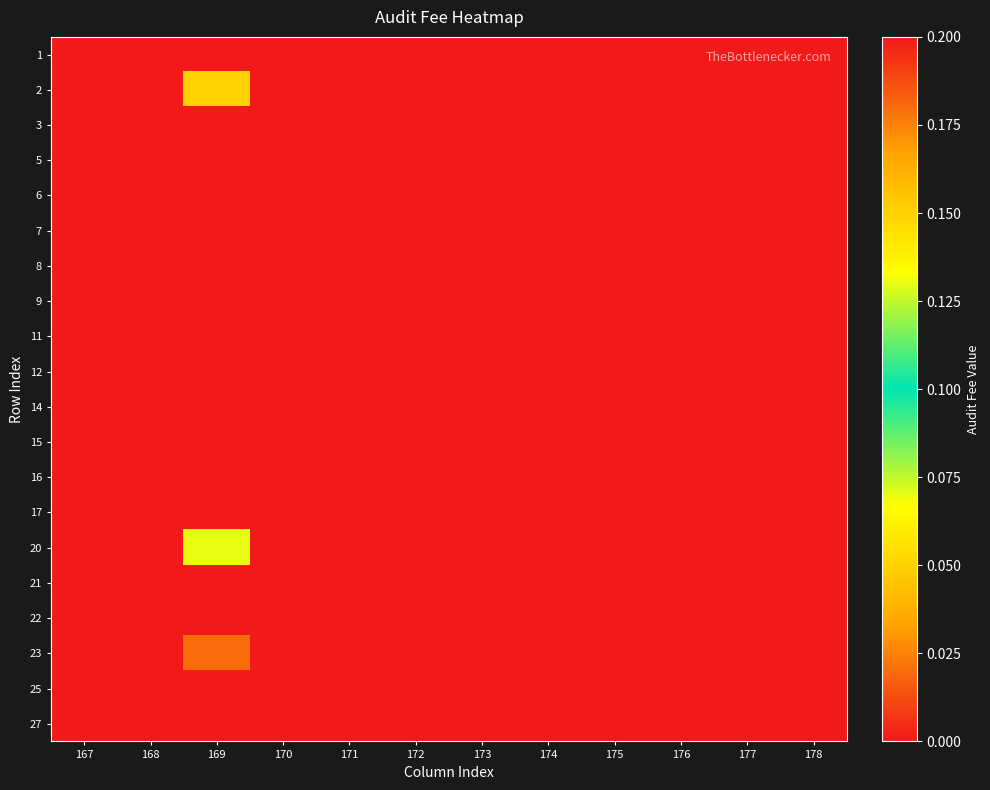

Reading left to right, what are all the values shown in this chart?

1: 167=0.0	168=0.0	169=0.0	170=0.0	171=0.0	172=0.0	173=0.0	174=0.0	175=0.0	176=0.0	177=0.0	178=0.0
2: 167=0.0	168=0.0	169=0.1	170=0.0	171=0.0	172=0.0	173=0.0	174=0.0	175=0.0	176=0.0	177=0.0	178=0.0
3: 167=0.0	168=0.0	169=0.0	170=0.0	171=0.0	172=0.0	173=0.0	174=0.0	175=0.0	176=0.0	177=0.0	178=0.0
5: 167=0.0	168=0.0	169=0.0	170=0.0	171=0.0	172=0.0	173=0.0	174=0.0	175=0.0	176=0.0	177=0.0	178=0.0
6: 167=0.0	168=0.0	169=0.0	170=0.0	171=0.0	172=0.0	173=0.0	174=0.0	175=0.0	176=0.0	177=0.0	178=0.0
7: 167=0.0	168=0.0	169=0.0	170=0.0	171=0.0	172=0.0	173=0.0	174=0.0	175=0.0	176=0.0	177=0.0	178=0.0
8: 167=0.0	168=0.0	169=0.0	170=0.0	171=0.0	172=0.0	173=0.0	174=0.0	175=0.0	176=0.0	177=0.0	178=0.0
9: 167=0.0	168=0.0	169=0.0	170=0.0	171=0.0	172=0.0	173=0.0	174=0.0	175=0.0	176=0.0	177=0.0	178=0.0
11: 167=0.0	168=0.0	169=0.0	170=0.0	171=0.0	172=0.0	173=0.0	174=0.0	175=0.0	176=0.0	177=0.0	178=0.0
12: 167=0.0	168=0.0	169=0.0	170=0.0	171=0.0	172=0.0	173=0.0	174=0.0	175=0.0	176=0.0	177=0.0	178=0.0
14: 167=0.0	168=0.0	169=0.0	170=0.0	171=0.0	172=0.0	173=0.0	174=0.0	175=0.0	176=0.0	177=0.0	178=0.0
15: 167=0.0	168=0.0	169=0.0	170=0.0	171=0.0	172=0.0	173=0.0	174=0.0	175=0.0	176=0.0	177=0.0	178=0.0
16: 167=0.0	168=0.0	169=0.0	170=0.0	171=0.0	172=0.0	173=0.0	174=0.0	175=0.0	176=0.0	177=0.0	178=0.0
17: 167=0.0	168=0.0	169=0.2	170=0.0	171=0.0	172=0.0	173=0.0	174=0.0	175=0.0	176=0.0	177=0.0	178=0.0
20: 167=0.0	168=0.0	169=0.1	170=0.0	171=0.0	172=0.0	173=0.0	174=0.0	175=0.0	176=0.0	177=0.0	178=0.0
21: 167=0.0	168=0.0	169=0.0	170=0.0	171=0.0	172=0.0	173=0.0	174=0.0	175=0.0	176=0.0	177=0.0	178=0.0
22: 167=0.0	168=0.0	169=0.2	170=0.0	171=0.0	172=0.0	173=0.0	174=0.0	175=0.0	176=0.0	177=0.0	178=0.0
23: 167=0.0	168=0.0	169=0.0	170=0.0	171=0.0	172=0.0	173=0.0	174=0.0	175=0.0	176=0.0	177=0.0	178=0.0
25: 167=0.0	168=0.0	169=0.0	170=0.0	171=0.0	172=0.0	173=0.0	174=0.0	175=0.0	176=0.0	177=0.0	178=0.0
27: 167=0.0	168=0.0	169=0.0	170=0.0	171=0.0	172=0.0	173=0.0	174=0.0	175=0.0	176=0.0	177=0.0	178=0.0